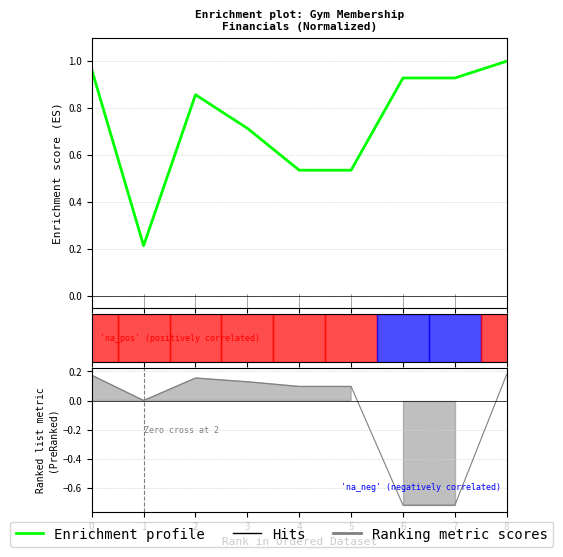

Where is the data nearest to the value 0?

1